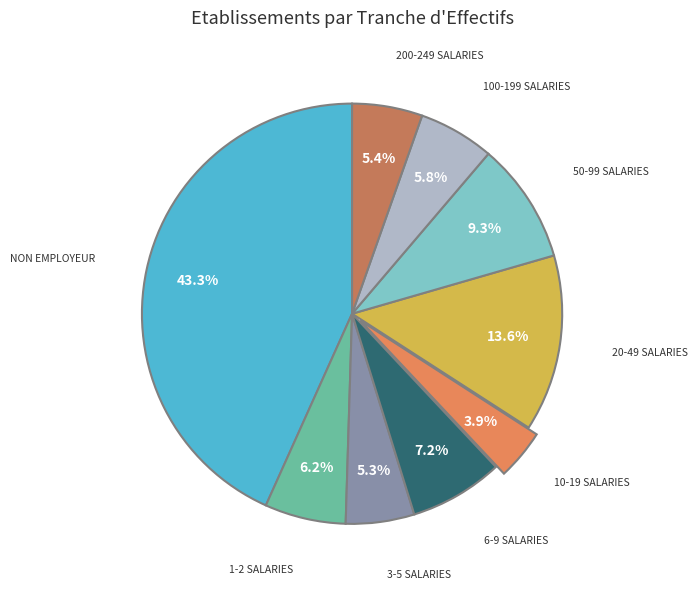

What portion of the pie excludes 1-2 SALARIES?

93.8%